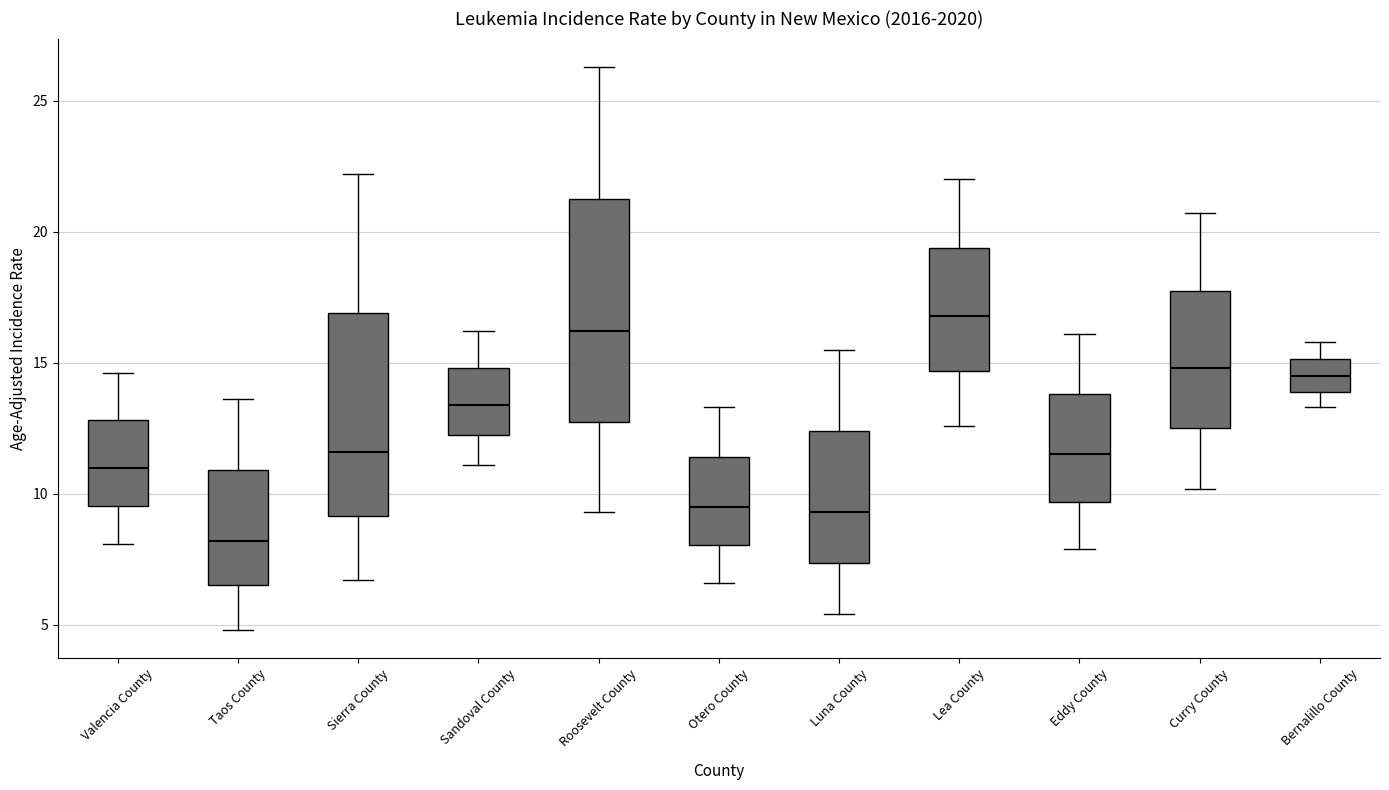

Comparing the boxes themselves (not the whiskers), which one is the tallest?

Roosevelt County